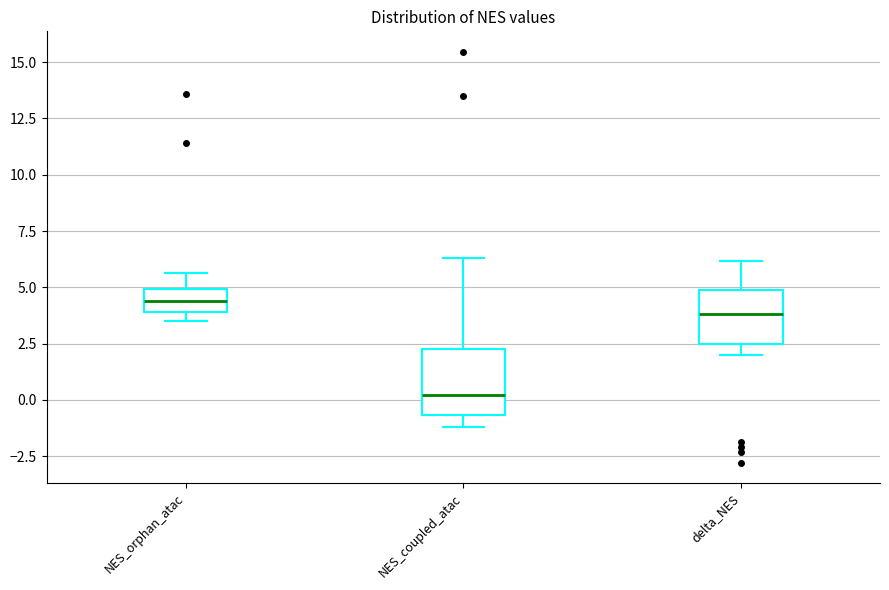

Which box's median line is the highest?

NES_orphan_atac